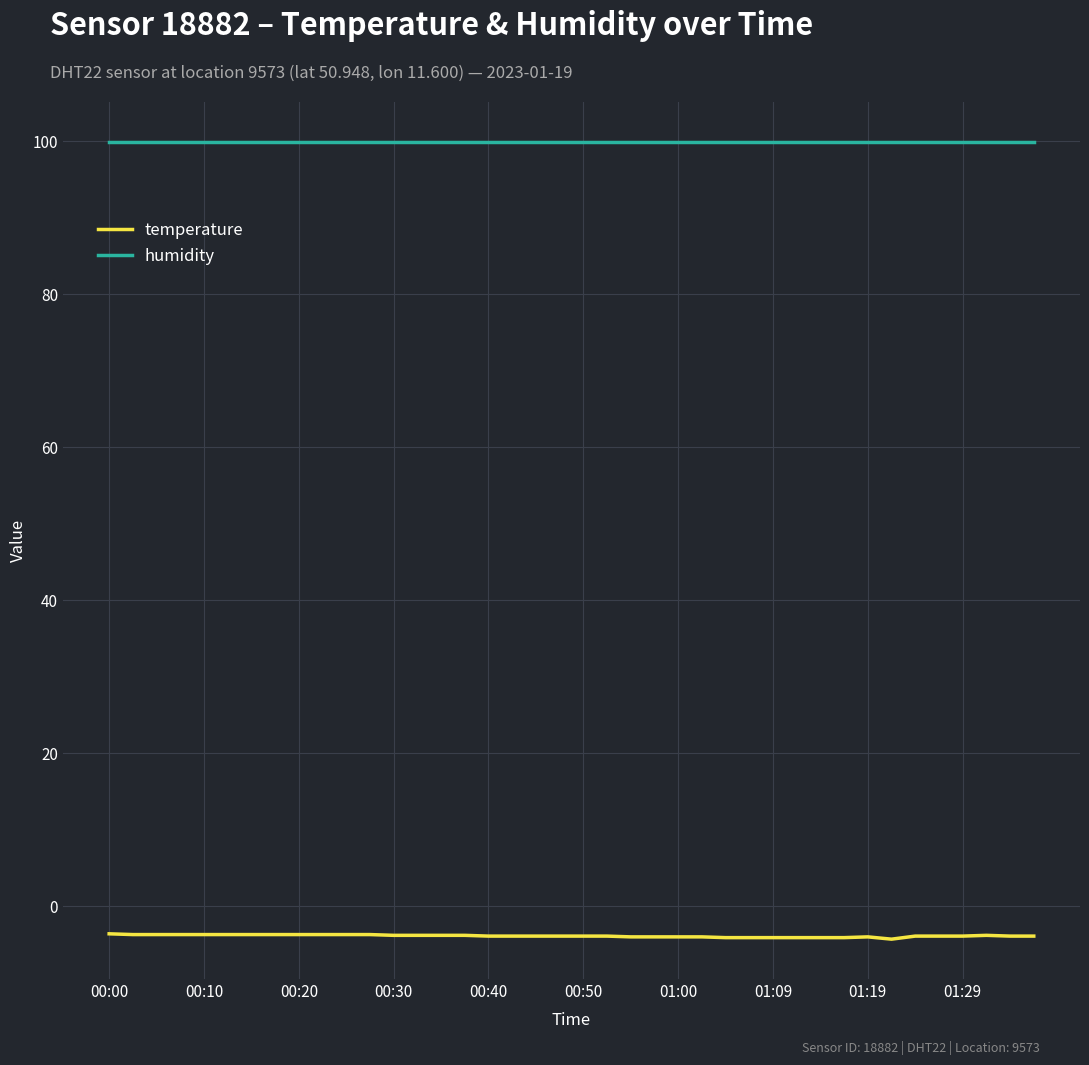

List the series in order of their peak value, highest first.

humidity, temperature